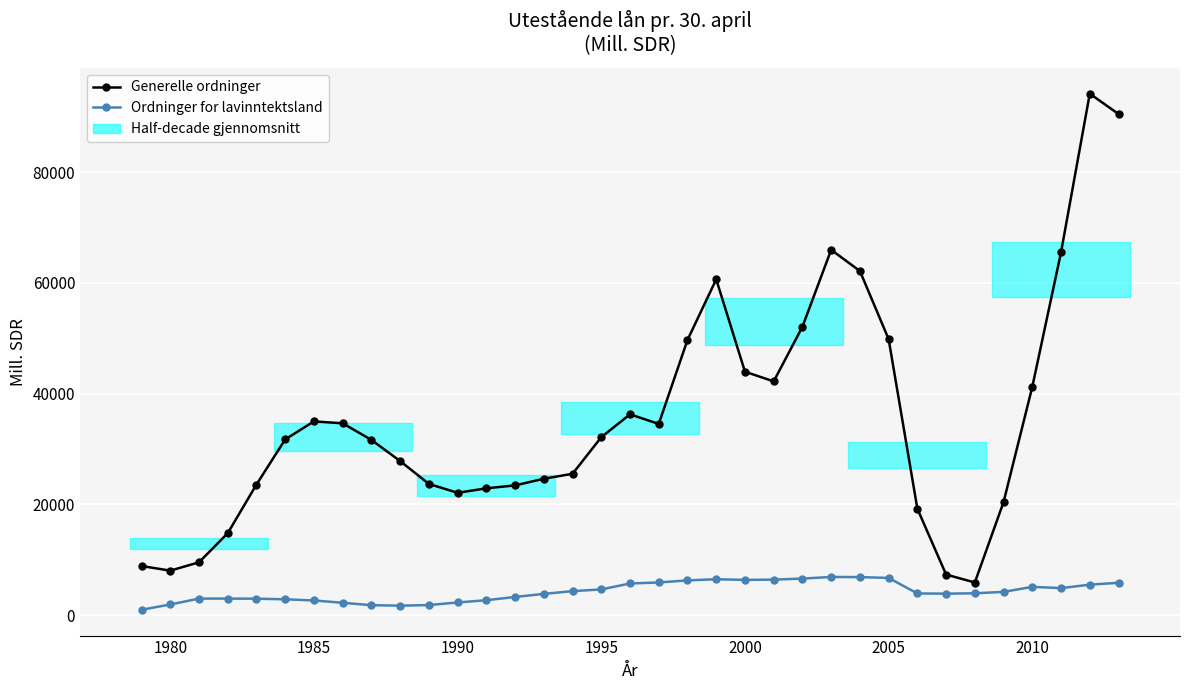

Rank the series by their maximum value, from highest to lowest.

Generelle ordninger, Ordninger for lavinntektsland